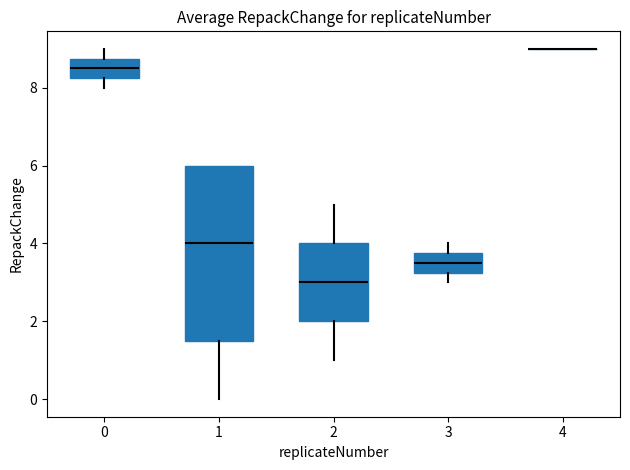

Reading left to right, read every box against the y-axis: the position of its median line, the range the box covers, and the ends of its whiskers. The values are not printed on the chart, so give them approximately, as read against the axis.

0: median 8.6, box 8.2 to 8.8, whiskers 8.0 to 9.0
1: median 4.0, box 1.6 to 6.0, whiskers 0.0 to 6.0
2: median 3.0, box 2.0 to 4.0, whiskers 1.0 to 5.0
3: median 3.6, box 3.2 to 3.8, whiskers 3.0 to 4.0
4: box collapsed to a line at 9.0, whiskers 9.0 to 9.0